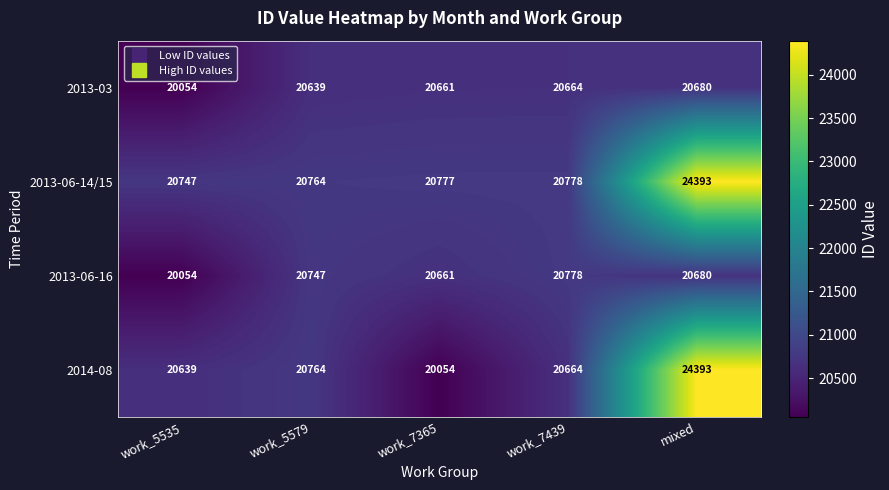

Is it true that 2014-08 equals 34580 at work_5579?

False